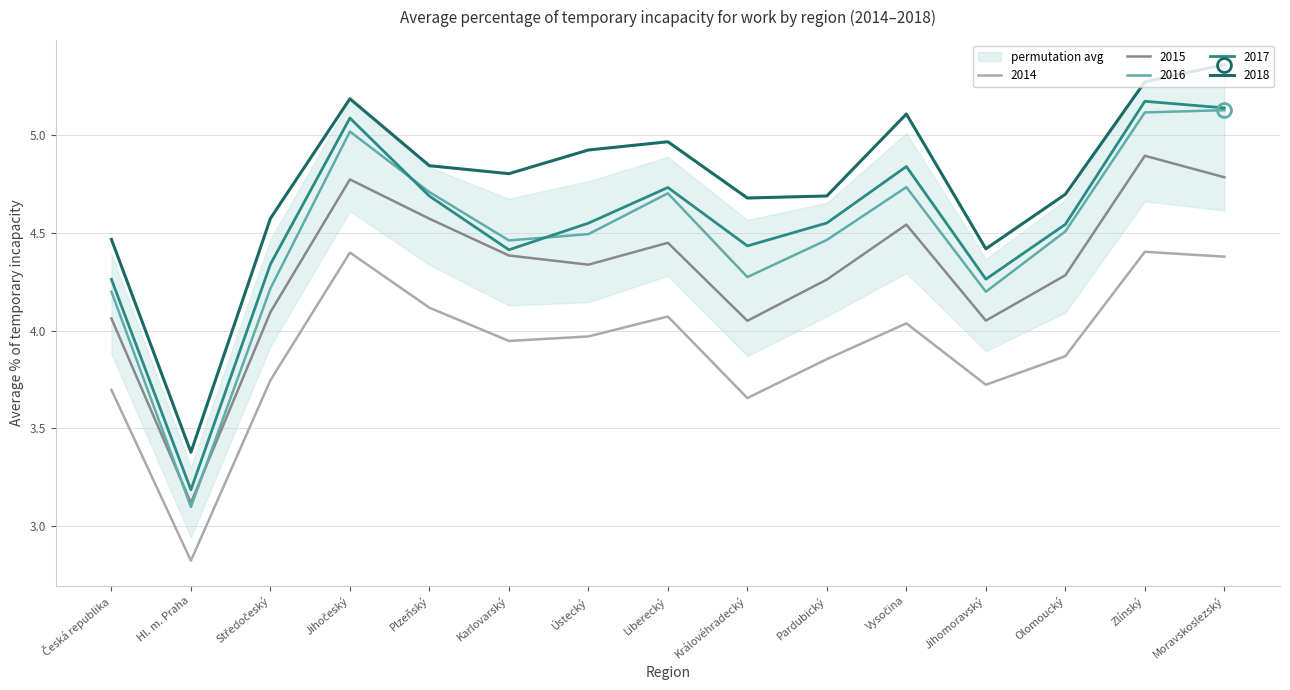

What is the approximate value of 2016 at Česká republika?

4.2